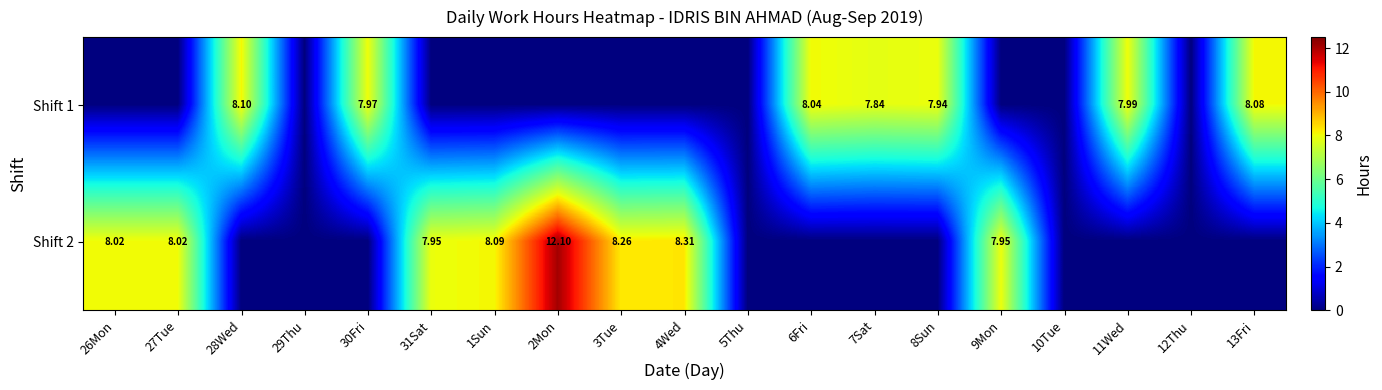

True or false: Shift 1 has a value of -3.0 at 2Mon.

False